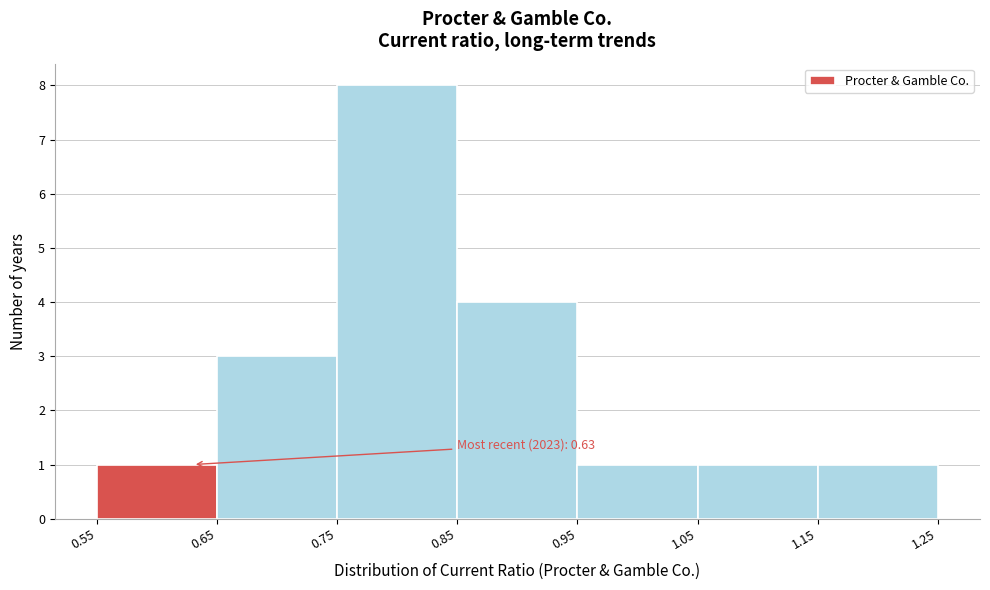

Over which range of the x-axis is the bar tallest?

0.75 to 0.85